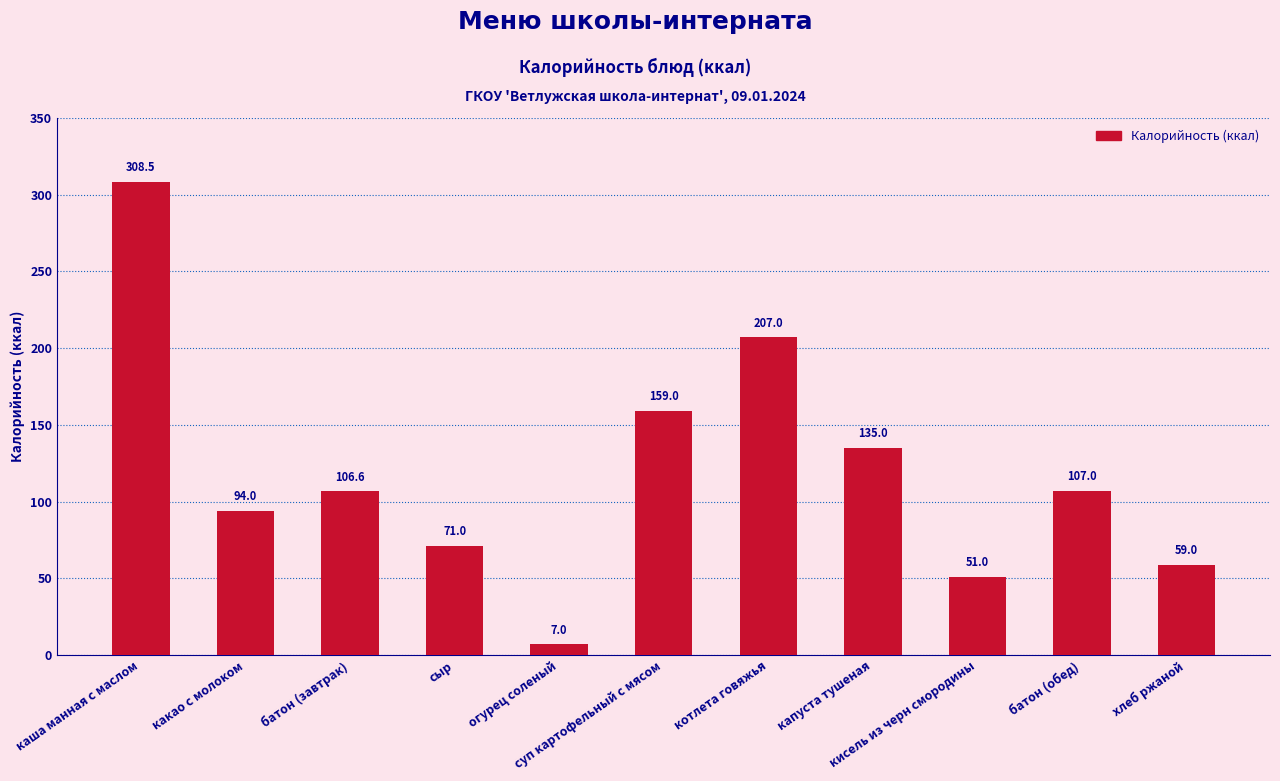

The value at батон (завтрак) is 106.6. True or false?

True